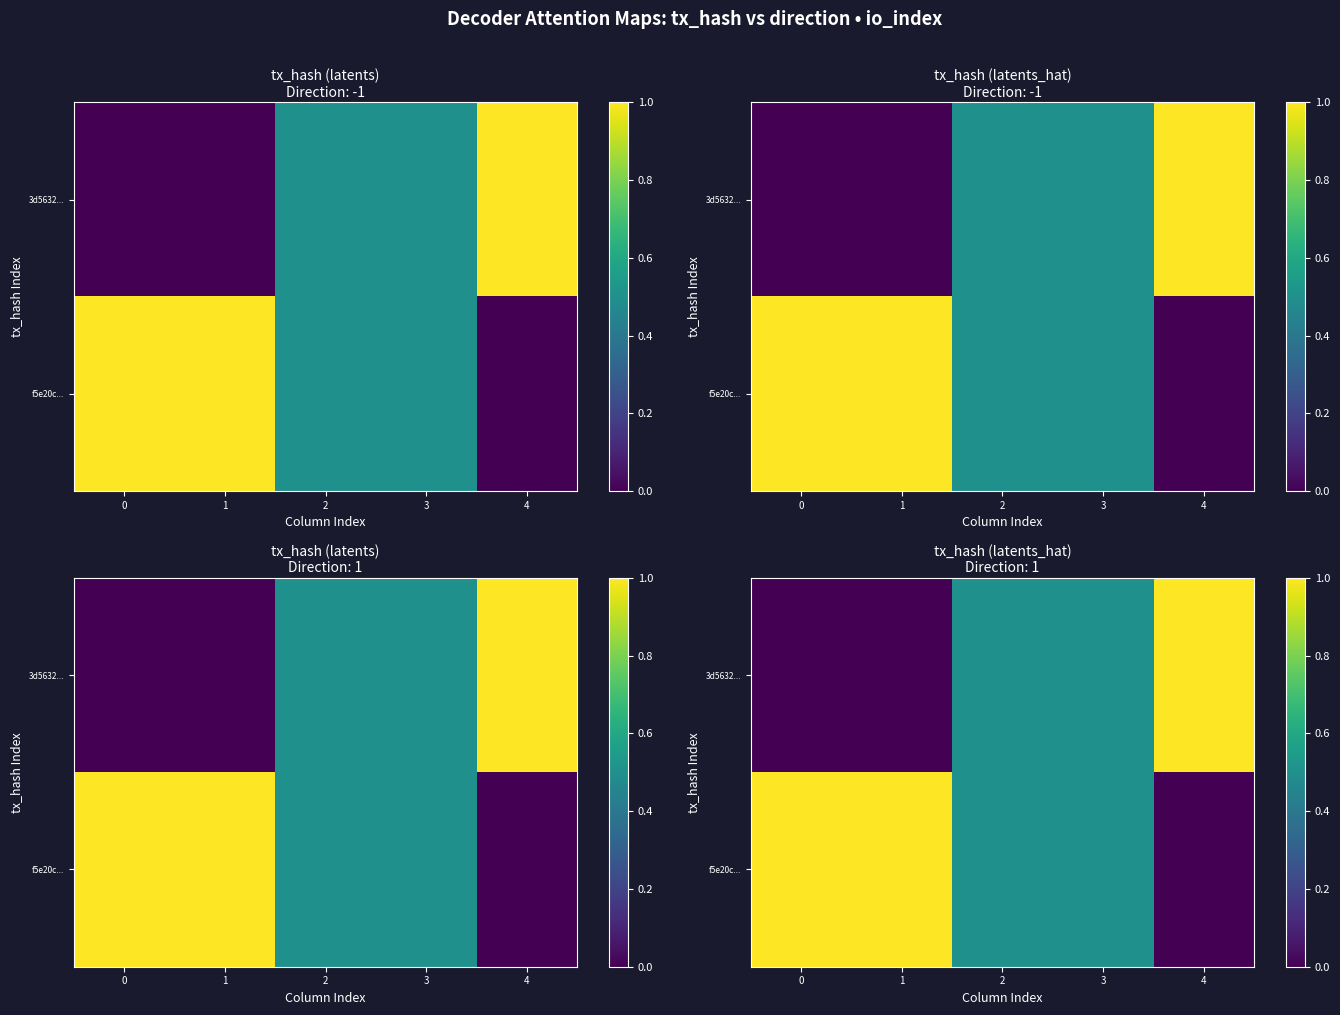

What is the sum of all 3d5632... values?

2.0